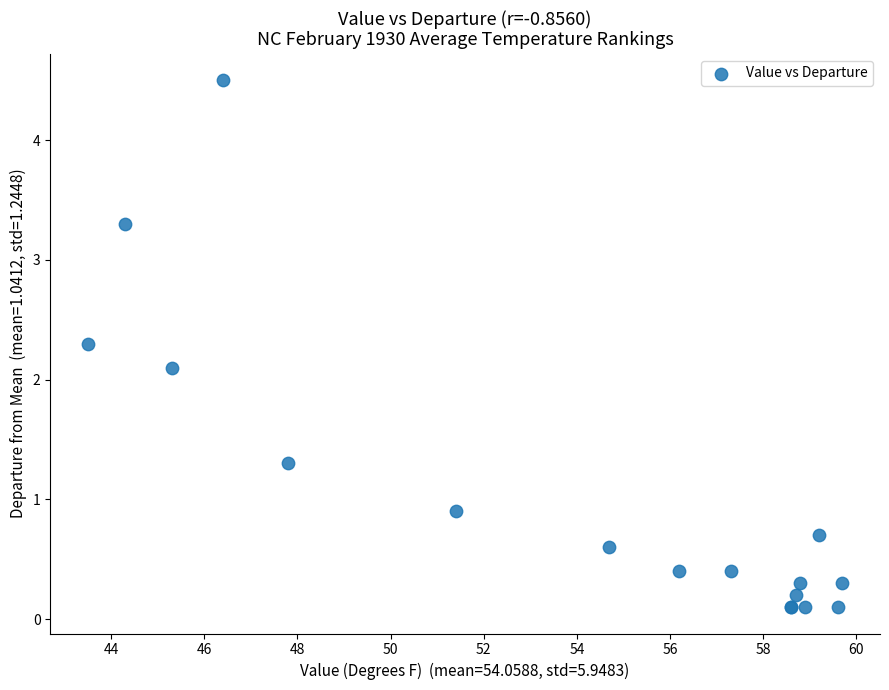

What Y value in the scatter plot is closest to 2?

2.1